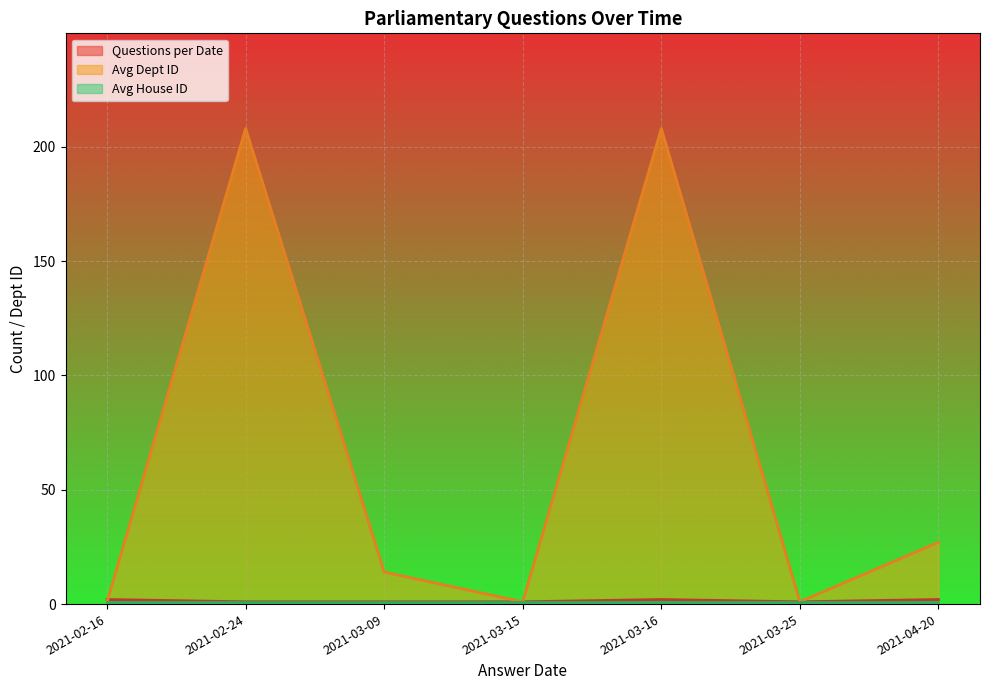

In Avg Dept ID_line, how many points are higher than both neighbors (excluding endpoints)?

2